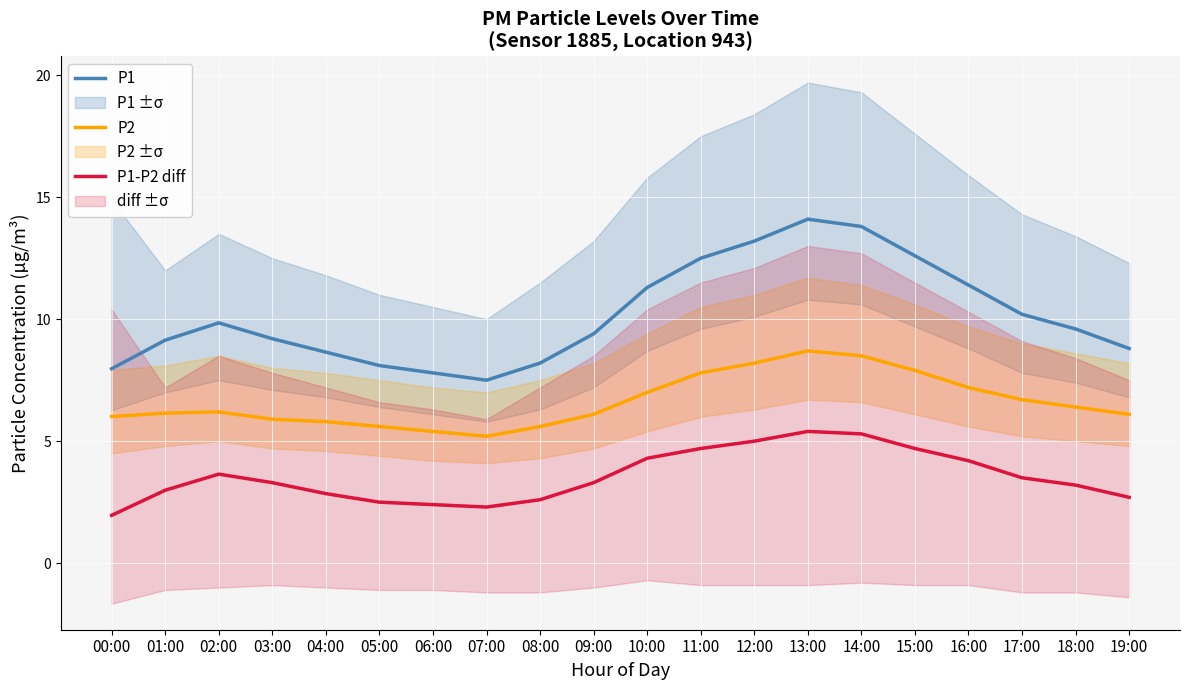

Does the chart display data point markers on the line(s)?

No